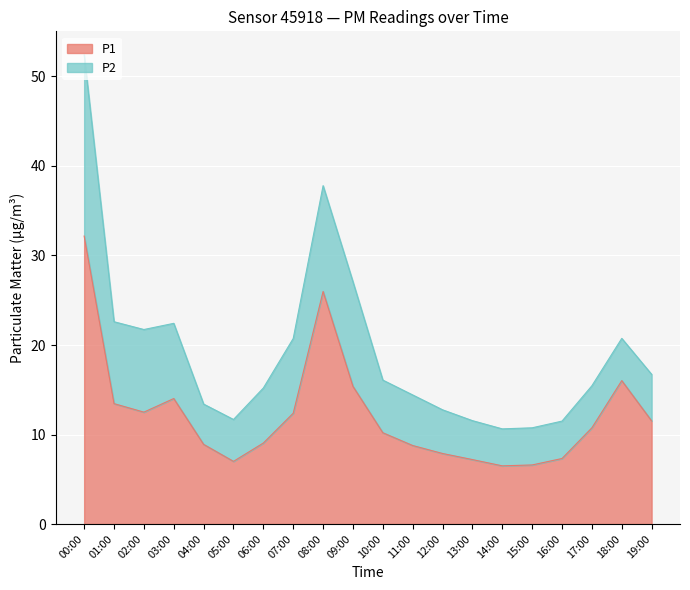

Reading left to right, extract all data points from this chart.

00:00=32.2	01:00=13.4	02:00=12.5	03:00=14.0	04:00=8.9	05:00=7.0	06:00=9.1	07:00=12.4	08:00=26.0	09:00=15.4	10:00=10.2	11:00=8.8	12:00=7.9	13:00=7.2	14:00=6.5	15:00=6.6	16:00=7.3	17:00=10.8	18:00=16.0	19:00=11.5